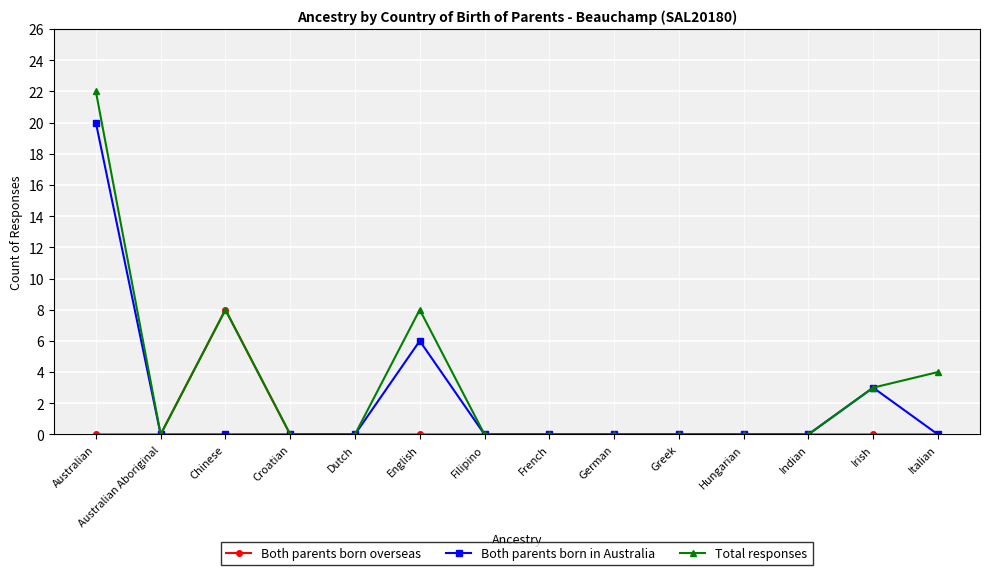

The value of Total responses at Indian is 0. True or false?

True